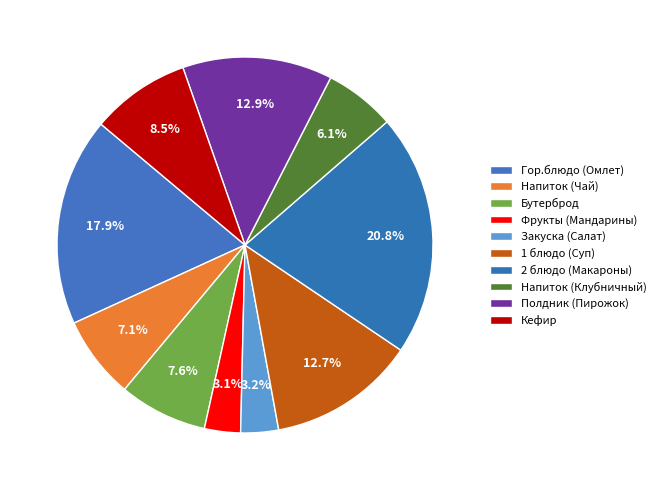

Rank the categories by value from lowest to highest.

Фрукты (Мандарины), Закуска (Салат), Напиток (Клубничный), Напиток (Чай), Бутерброд, Кефир, 1 блюдо (Суп), Полдник (Пирожок), Гор.блюдо (Омлет), 2 блюдо (Макароны)